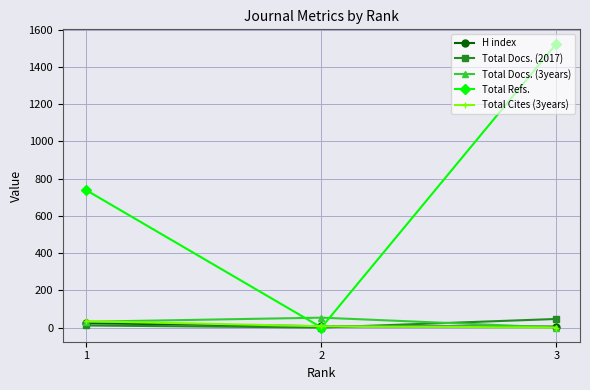

What is the difference between the maximum and second lowest values in the Total Cites (3years) series?

27